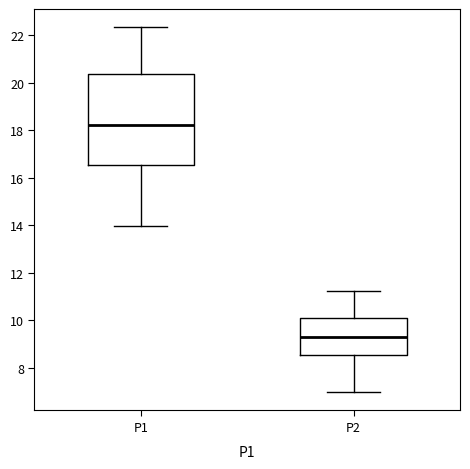

Reading left to right, transcribe this box plot: for each box, give where its median line is, the range the box spans, and where its two whiskers end, as read against the y-axis. The values are not printed on the chart, so give them approximately, as read against the axis.

P1: median 18.2, box 16.6 to 20.4, whiskers 14.0 to 22.4
P2: median 9.2, box 8.6 to 10.2, whiskers 7.0 to 11.2